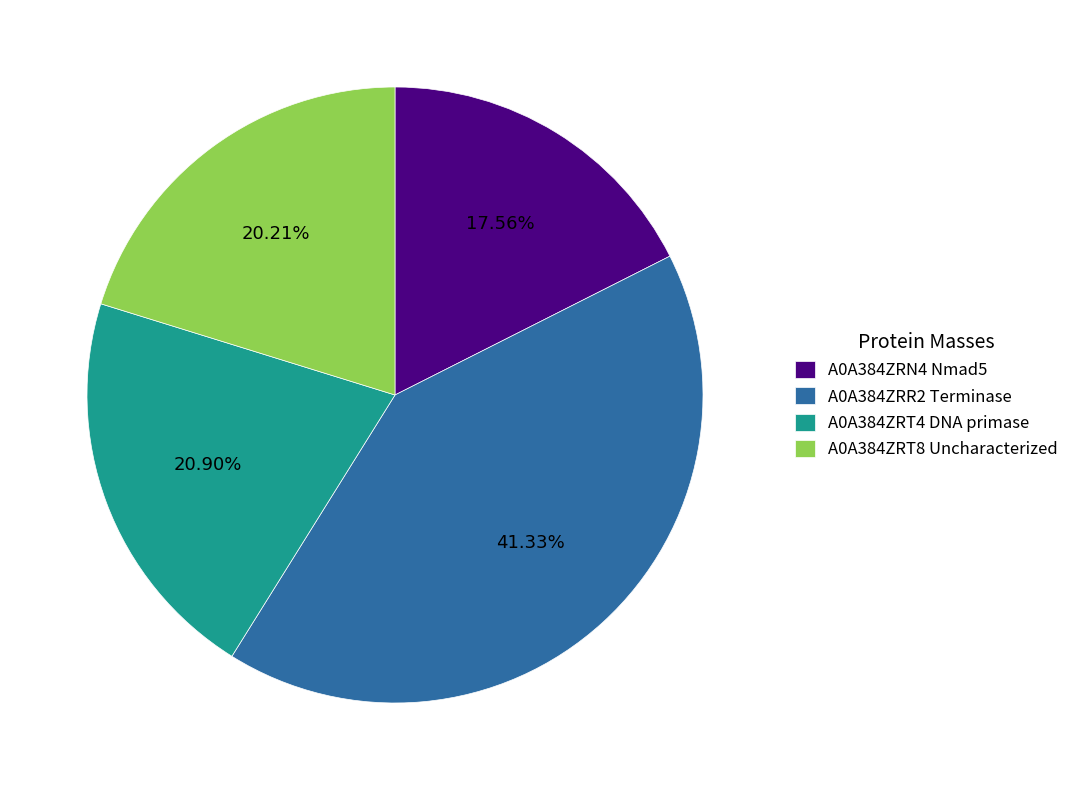

Which has a higher value, A0A384ZRR2 Terminase or A0A384ZRT4 DNA primase?

A0A384ZRR2 Terminase